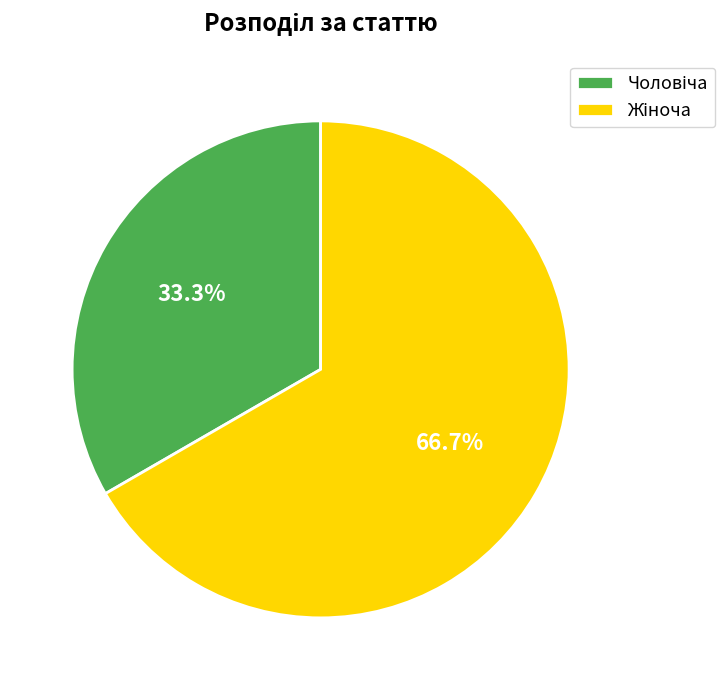

Does any single category account for the majority?

Yes